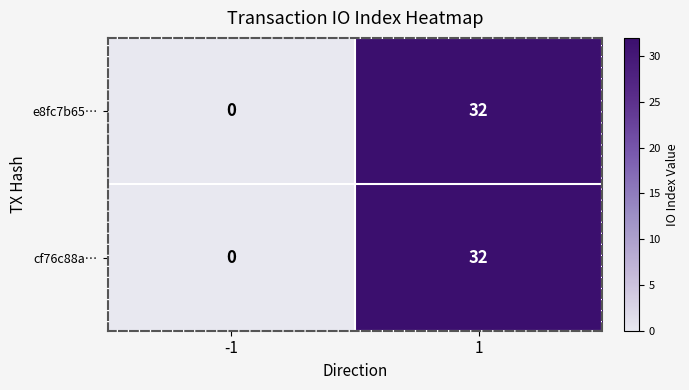

What is the difference between the e8fc7b65… values at 1 and -1?

32